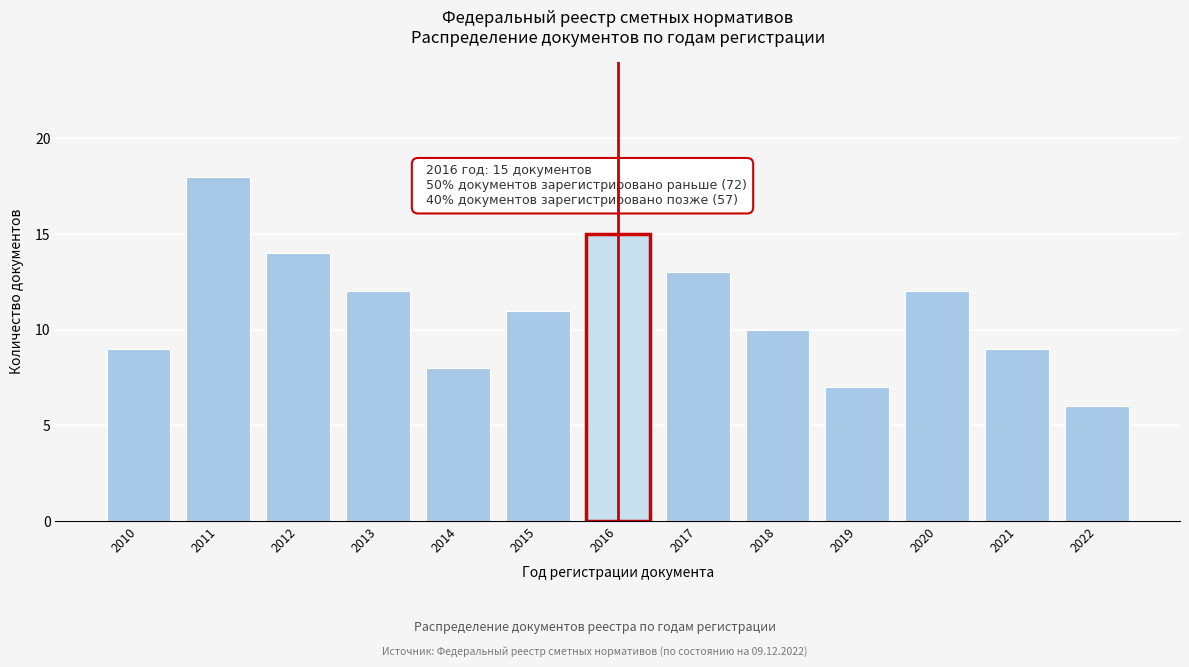

Reading left to right, extract all data points from this chart.

2010=9	2011=18	2012=14	2013=12	2014=8	2015=11	2016=15	2017=13	2018=10	2019=7	2020=12	2021=9	2022=6